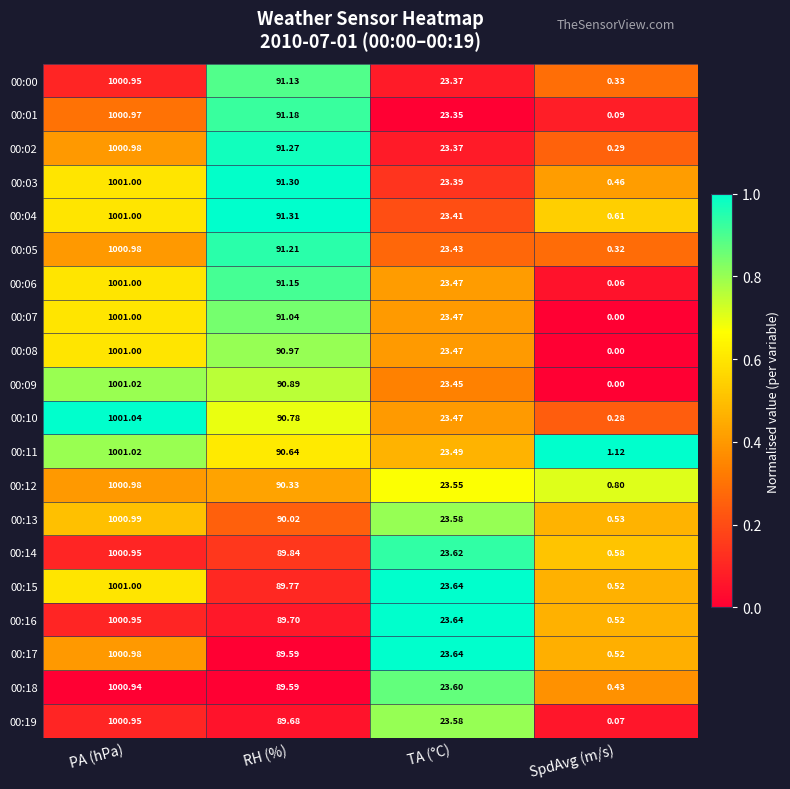

At which label is 00:19 closest to 500?

RH (%)